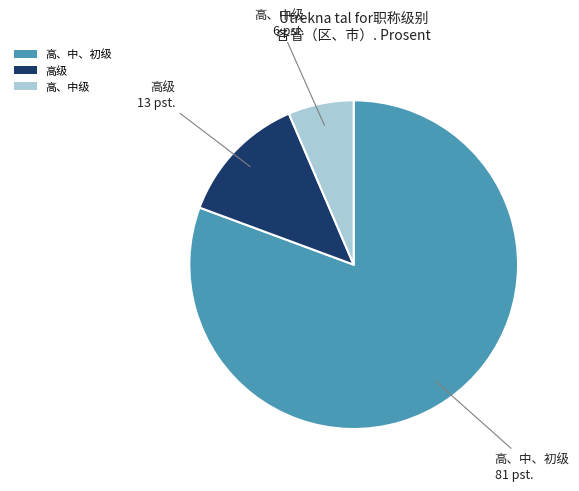

Which slice is the smallest?

高、中级